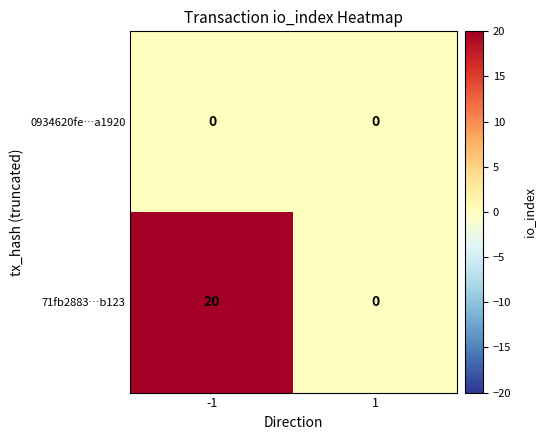

True or false: 71fb2883…b123 has a value of 0 at 1.

True